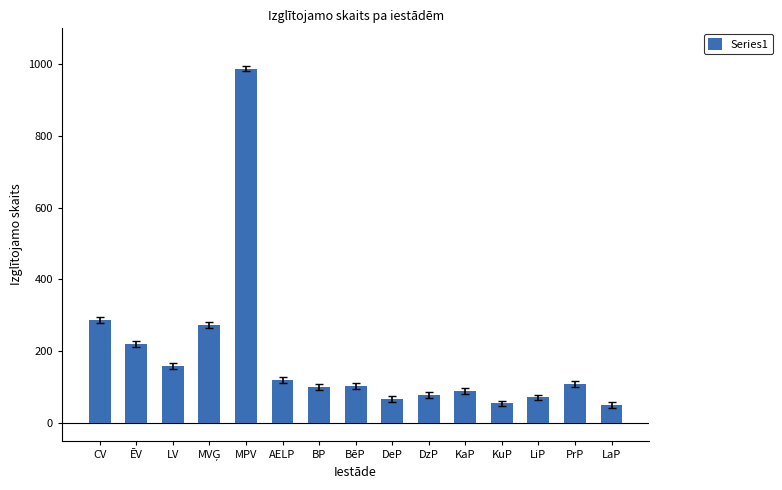

What is the label of the 7th bar from the left?

BP